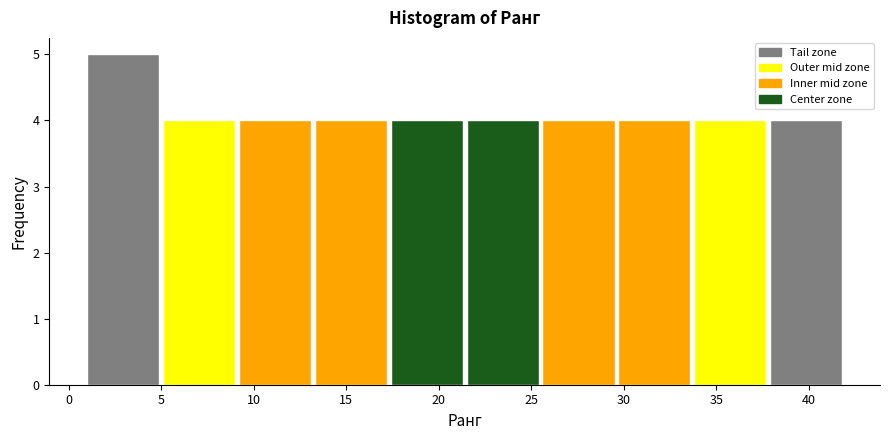

Which range on the x-axis has the tallest bar?

1.0 to 5.1